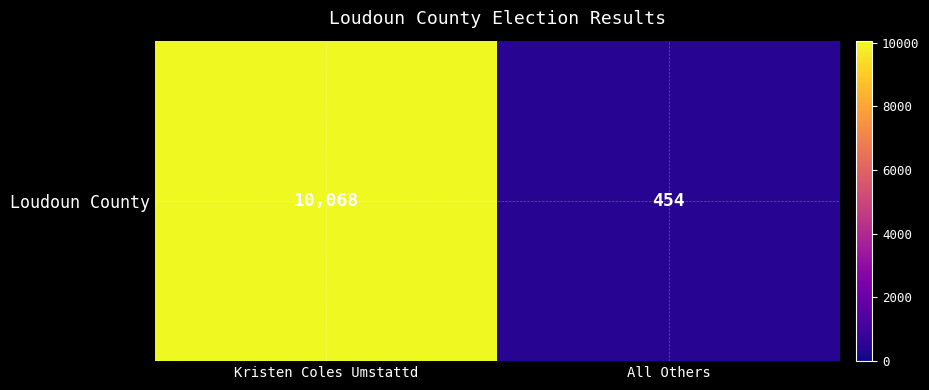

List the labels in order of value, smallest first.

All Others, Kristen Coles Umstattd